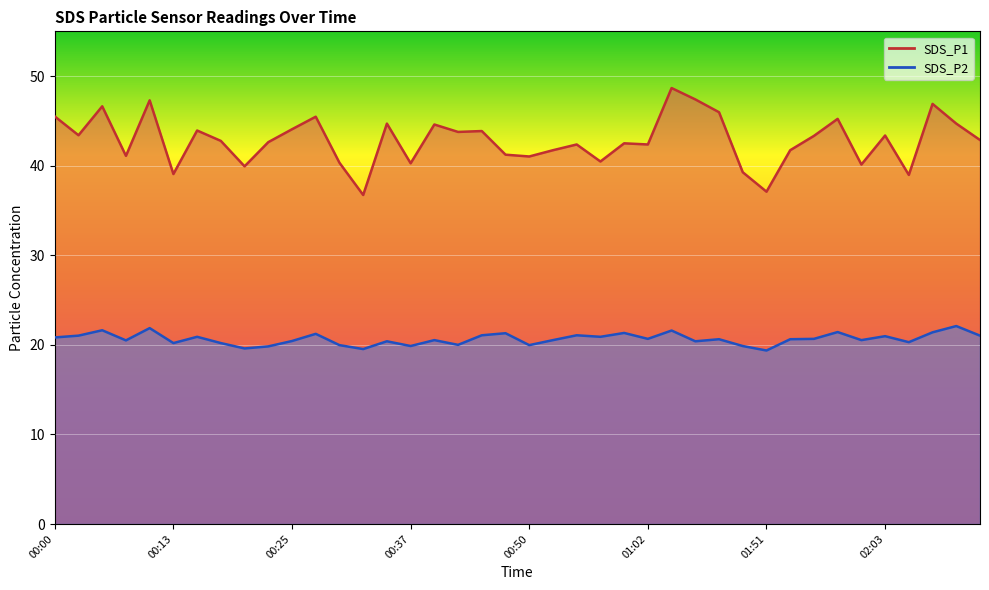

Which series has the largest range (max minus min)?

SDS_P1